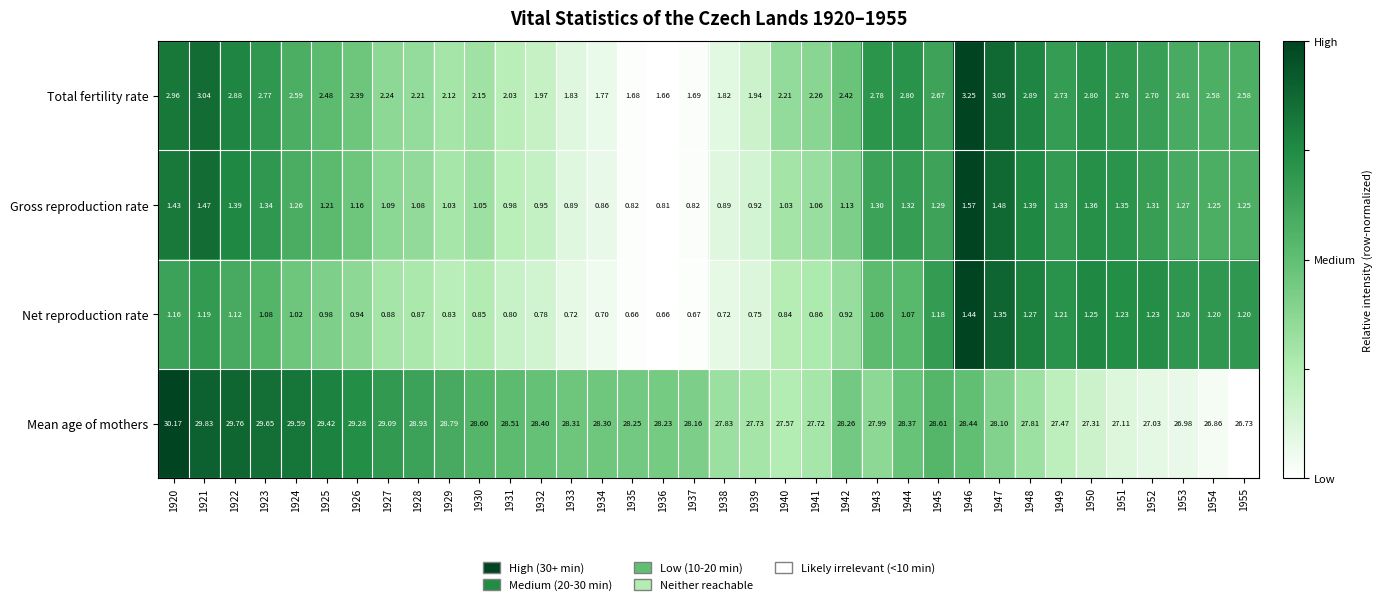

What is the maximum value shown in the chart?

30.2